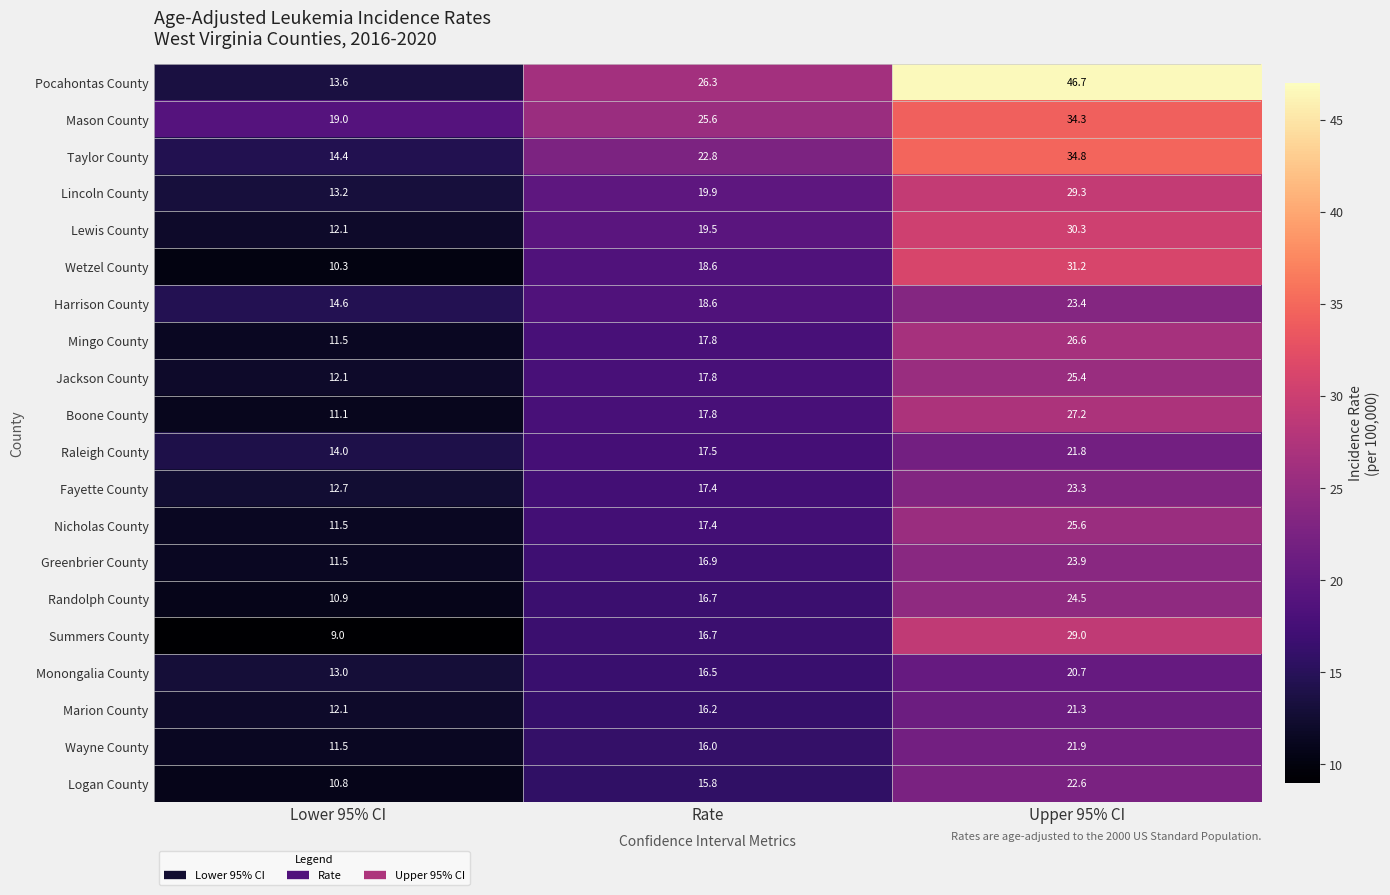

What is the difference between the Wetzel County values at Rate and Upper 95% CI?

12.6